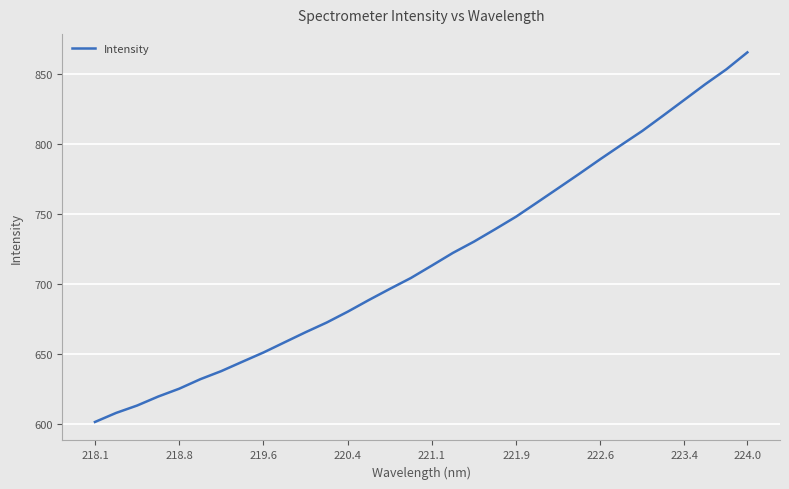

True or false: the data has more than 0 interior local peaks.

False